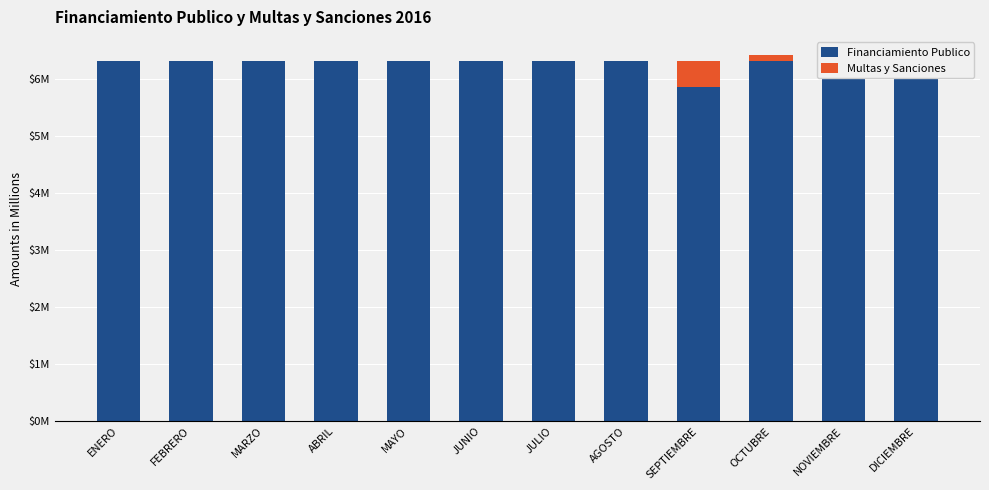

Which category has the highest value in the Financiamiento Publico series?

ENERO